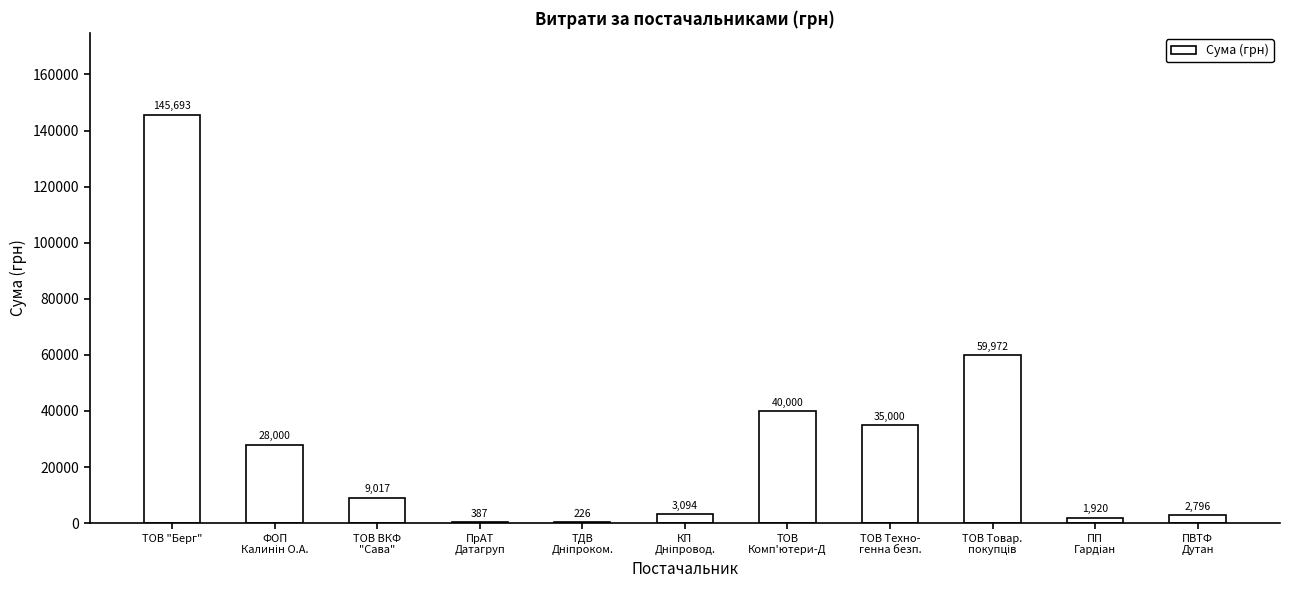

What is the greatest value displayed?

145693.0